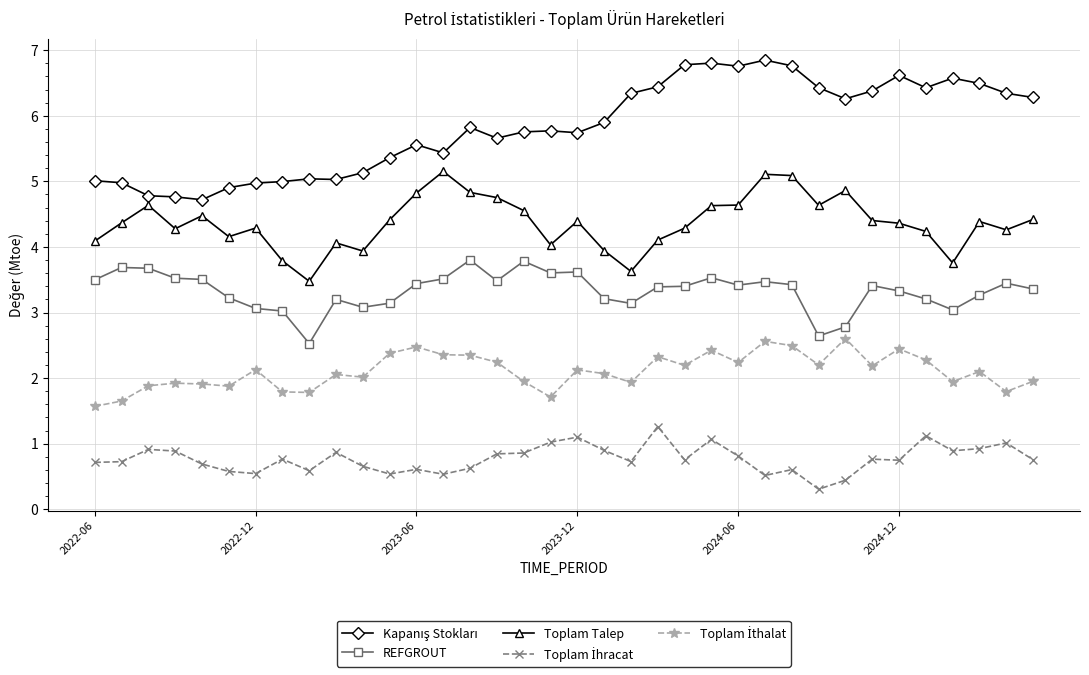

What is the average value of the REFGROUT series?

3.3